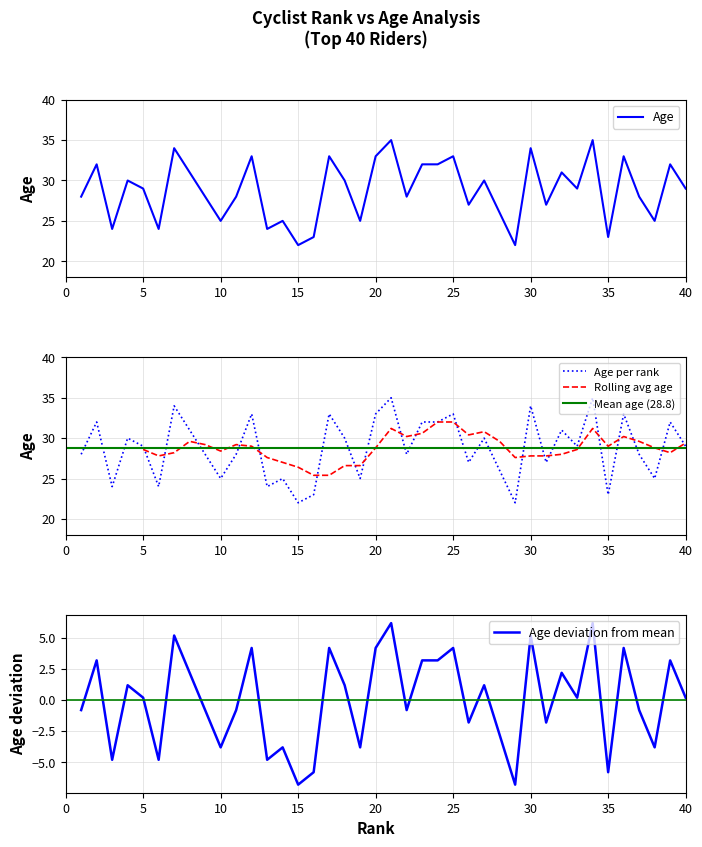

Where is the first local minimum?

3